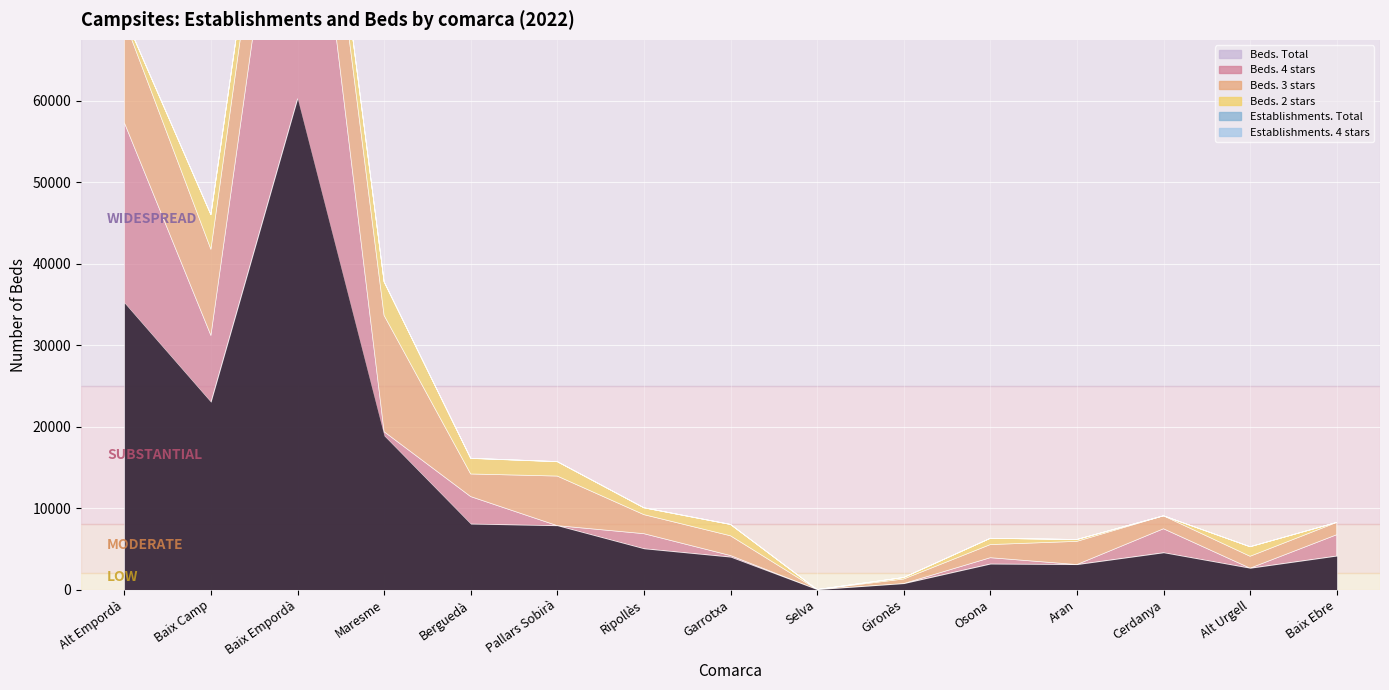

True or false: Beds. 2 stars and Establishments. 4 stars cross at least once.

True